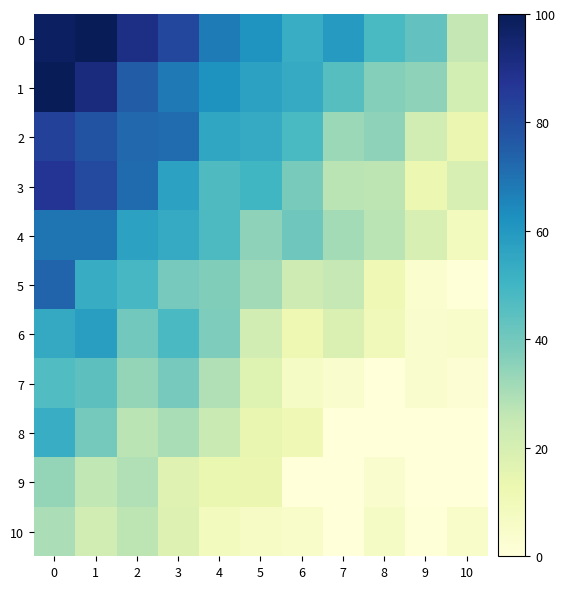

What is the total value across all series at 6?

292.0